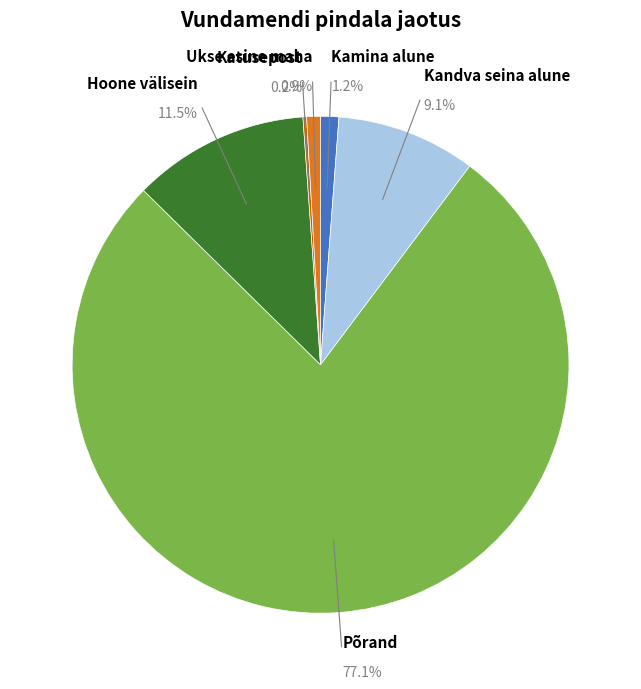

Is there any slice that represents more than half of the pie?

Yes